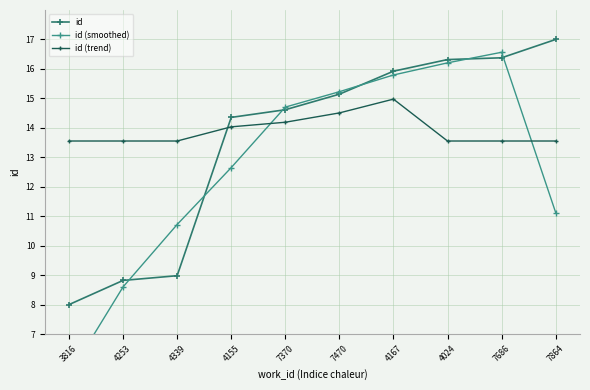

Reading right to left, extract all data points from this chart.

id: 7864=17.0	7686=16.4	4024=16.3	4167=15.9	7470=15.1	7370=14.6	4155=14.4	4339=9.0	4253=8.8	3816=8.0
id (smoothed): 7864=11.1	7686=16.6	4024=16.2	4167=15.8	7470=15.2	7370=14.7	4155=12.7	4339=10.7	4253=8.6	3816=5.6
id (trend): 7864=13.6	7686=13.6	4024=13.6	4167=15.0	7470=14.5	7370=14.2	4155=14.0	4339=13.6	4253=13.6	3816=13.6